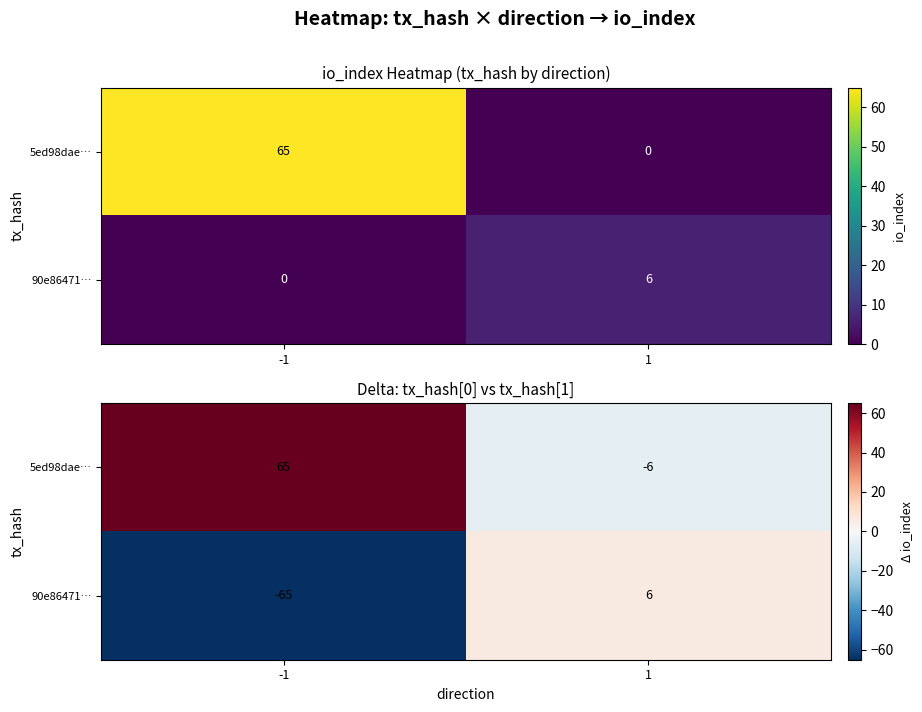

What is the average value of the 90e86471… series?

-30